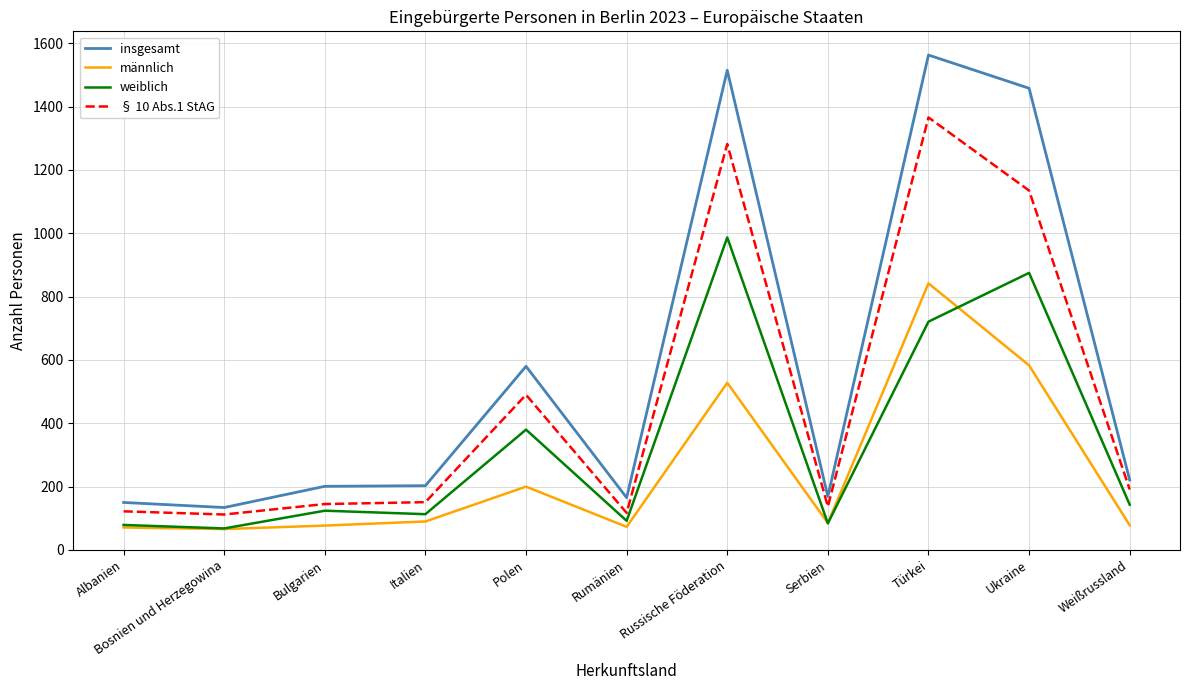

True or false: insgesamt and weiblich intersect in this chart.

False